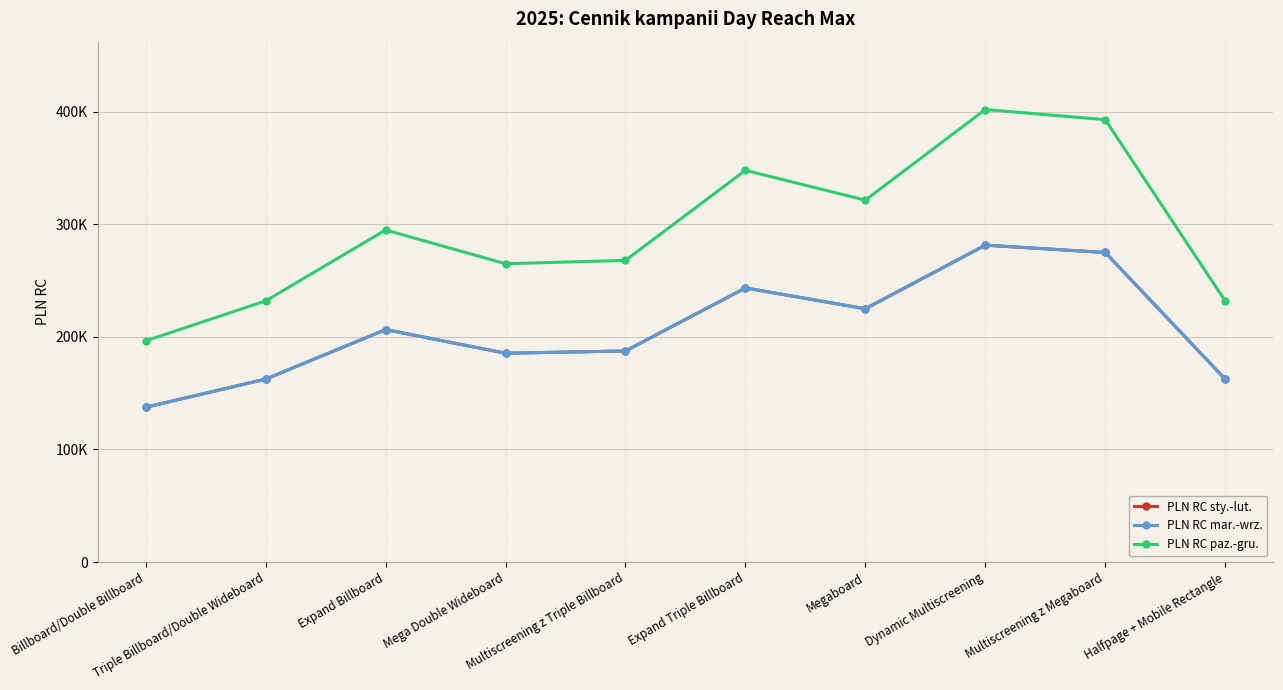

What position from the left is Multiscreening z Triple Billboard?

5